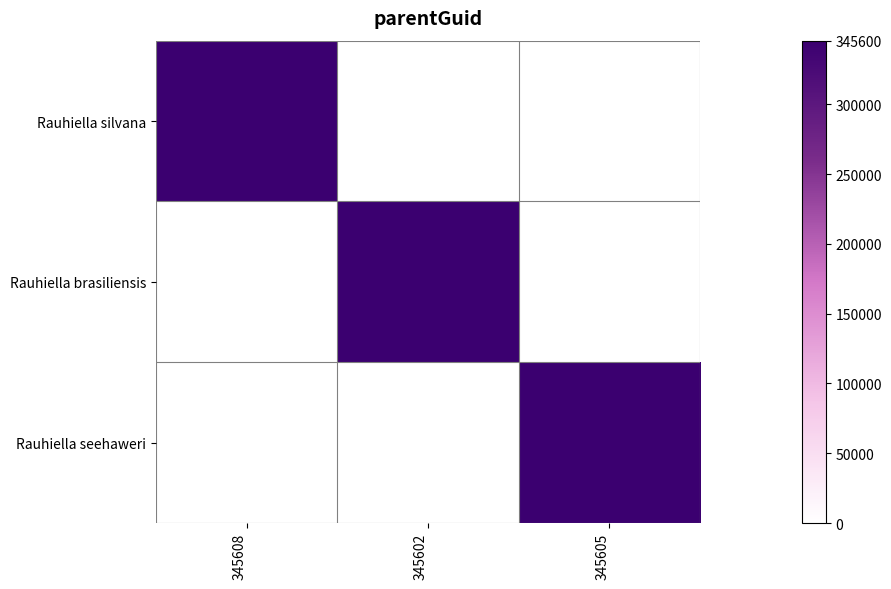

List the series in order of their peak value, lowest first.

Rauhiella silvana, Rauhiella brasiliensis, Rauhiella seehaweri